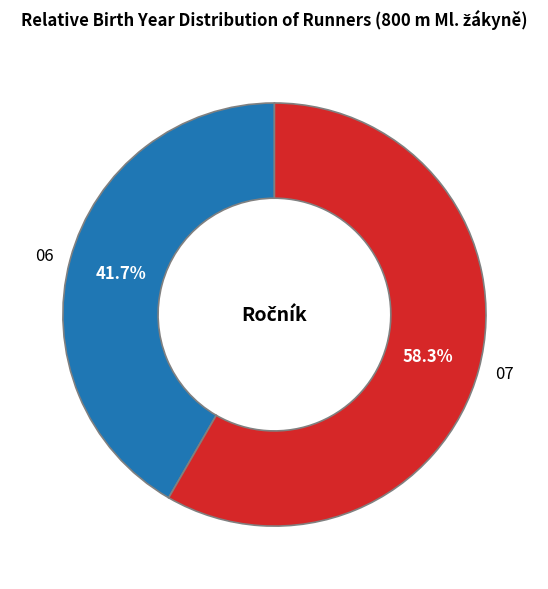

What is the smallest slice in the pie chart?

06